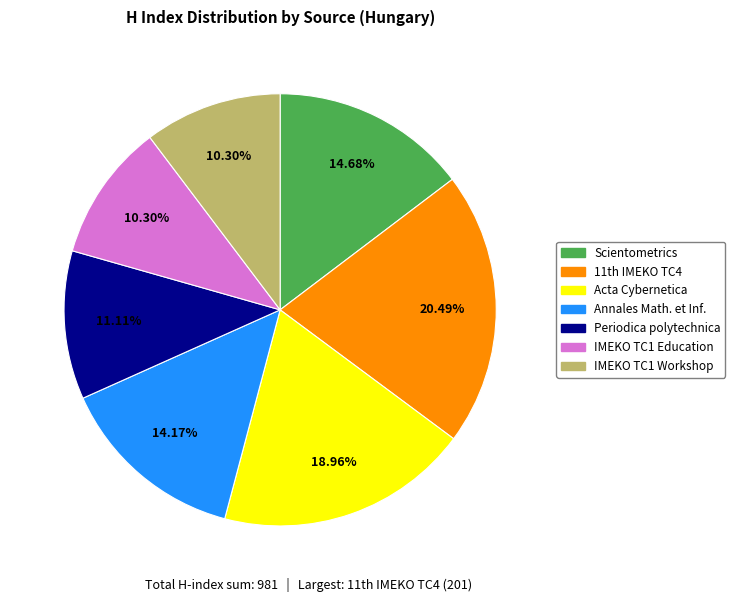

The Acta Cybernetica slice represents 29% of the pie. True or false?

False